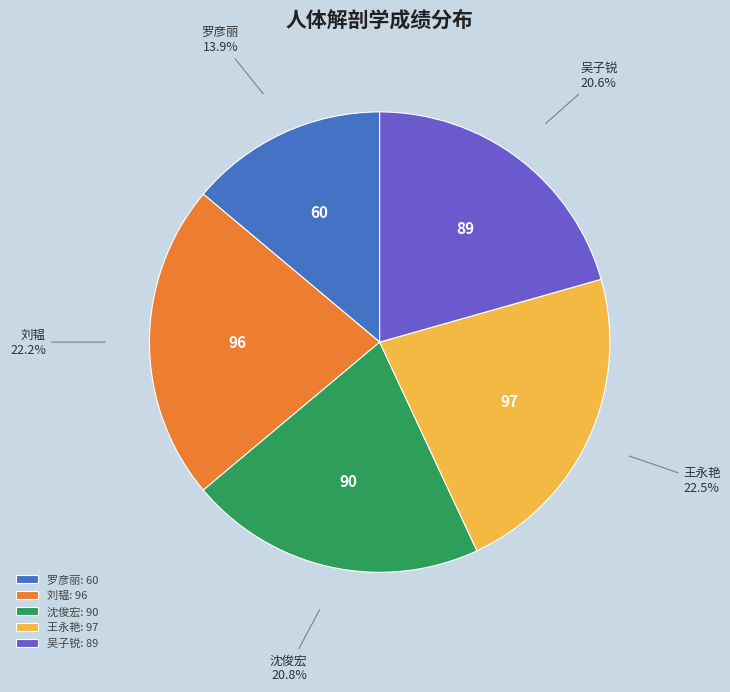

True or false: 刘韫 accounts for 15% of the total.

False